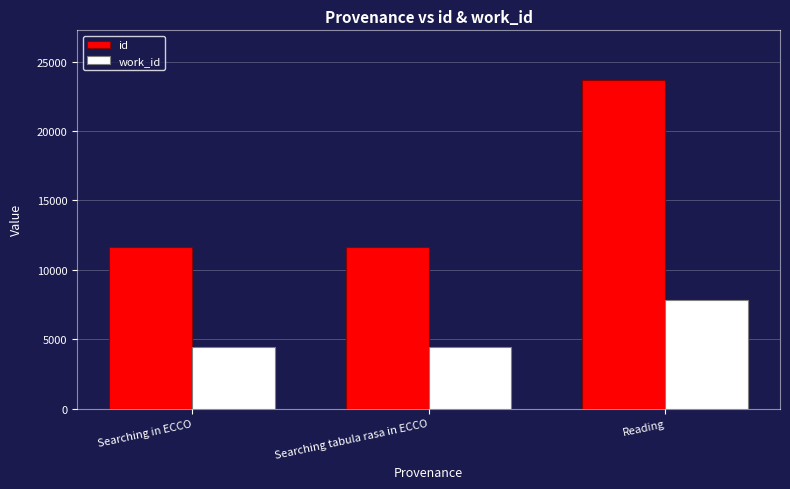

What is the spread (max minus min) of values at Searching in ECCO?

7221